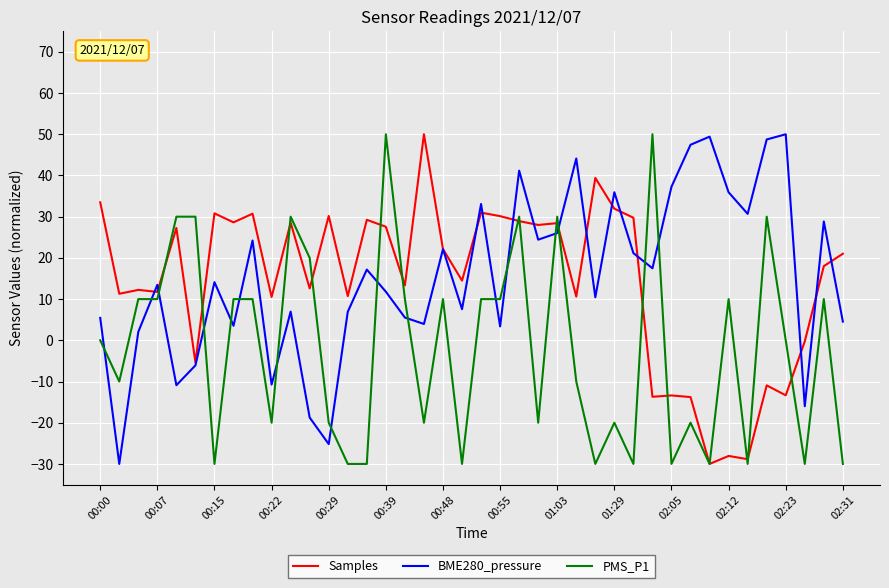

How many lines are shown in the chart?

3